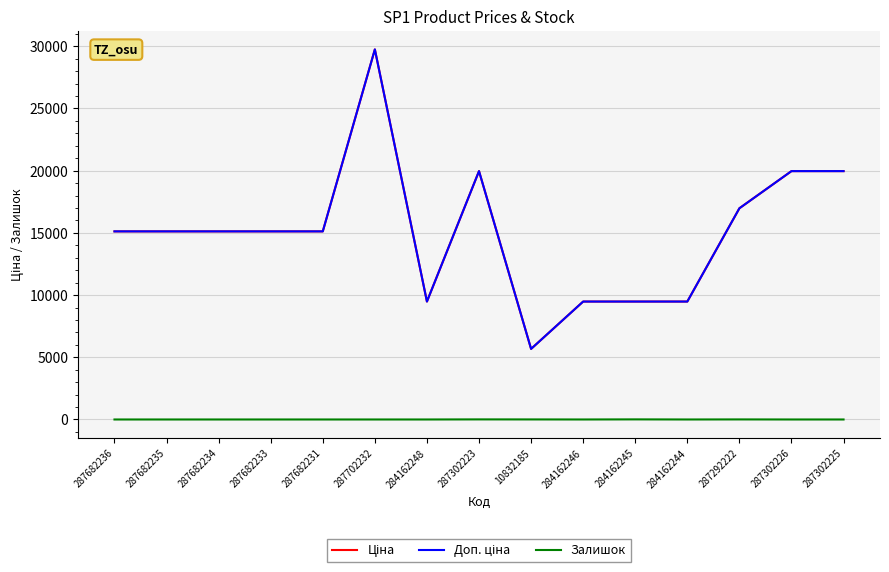

Does the chart have visible grid lines?

Yes